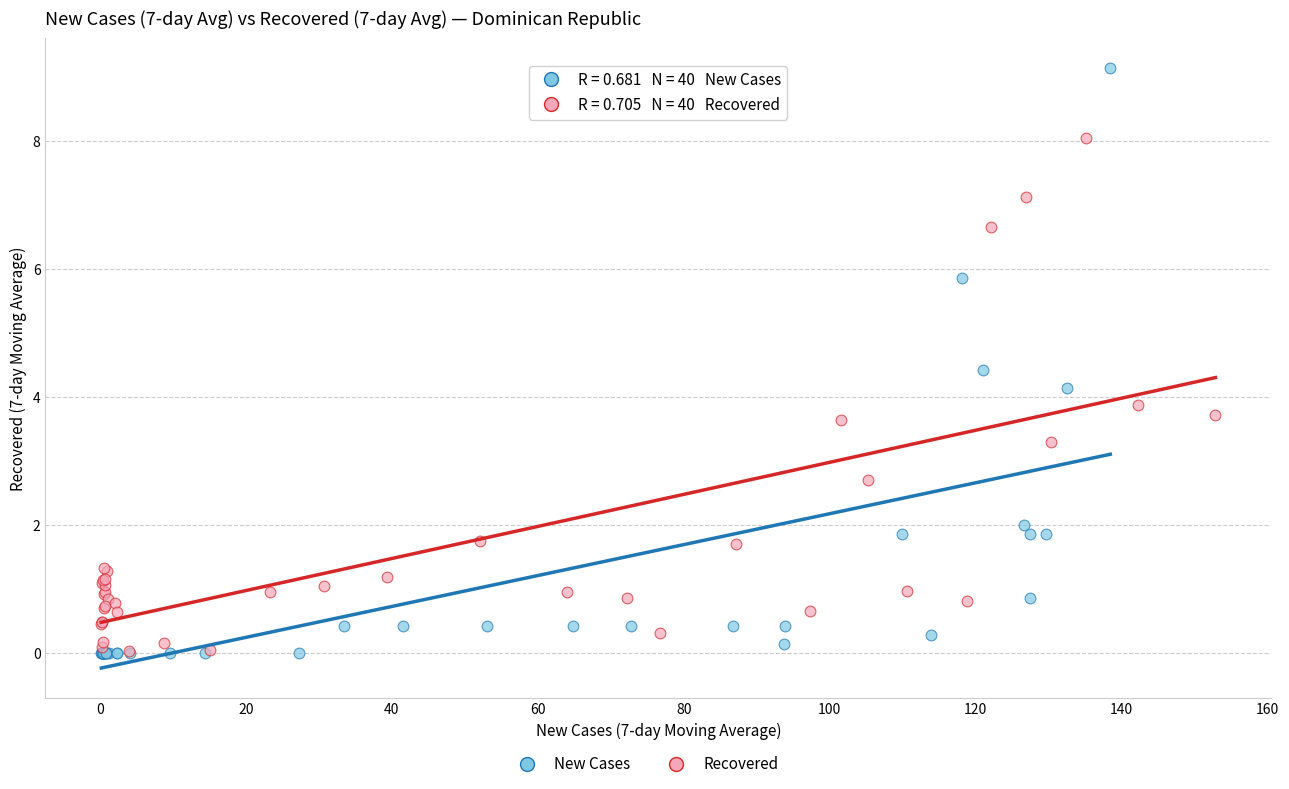

Which series contains the highest Y value?

New Cases